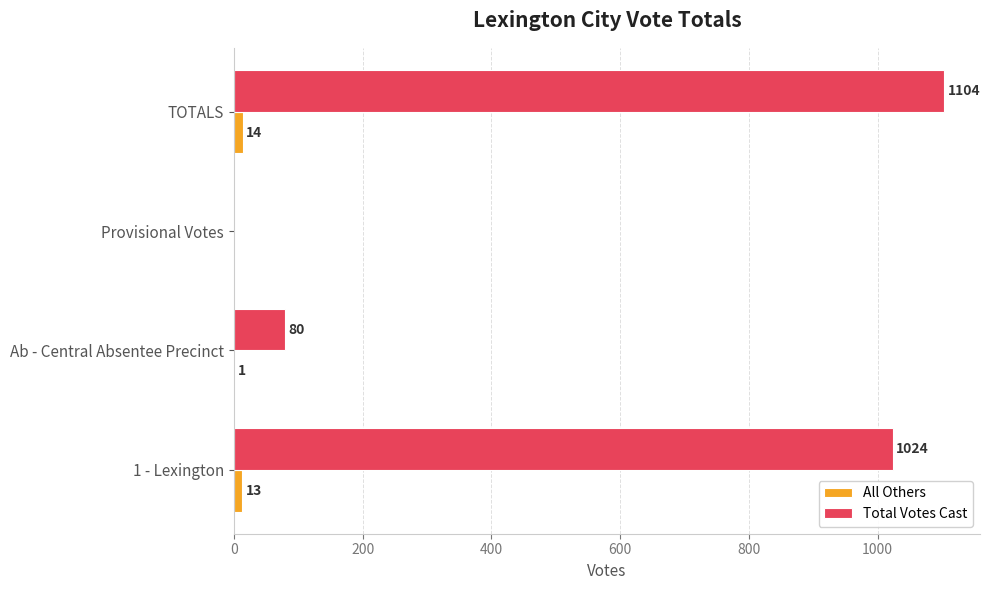

What is the approximate value of Total Votes Cast at 1 - Lexington, to the nearest 100?

1000